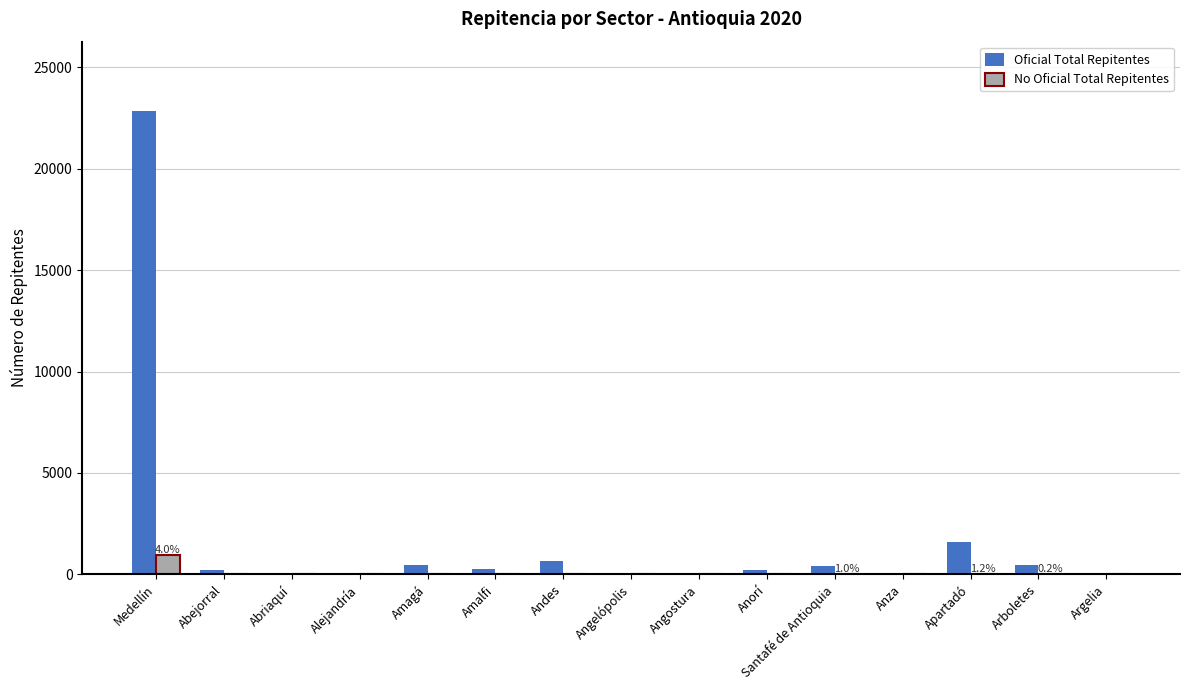

At which label does No Oficial Total Repitentes reach its peak?

Medellín